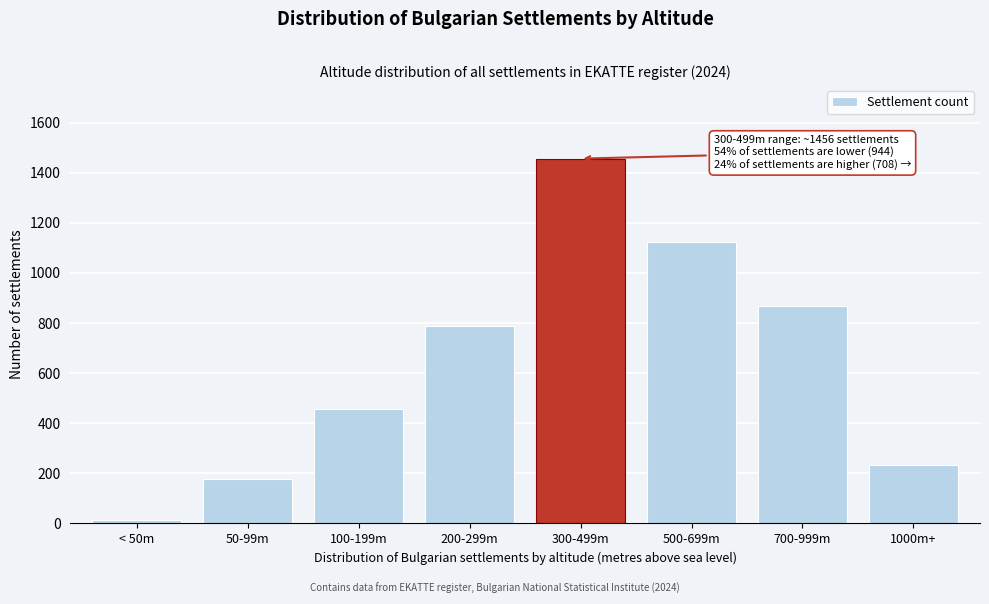

Reading right to left, transcribe all the data shown in this chart.

1000m+=234	700-999m=867	500-699m=1124	300-499m=1456	200-299m=789	100-199m=456	50-99m=178	< 50m=12